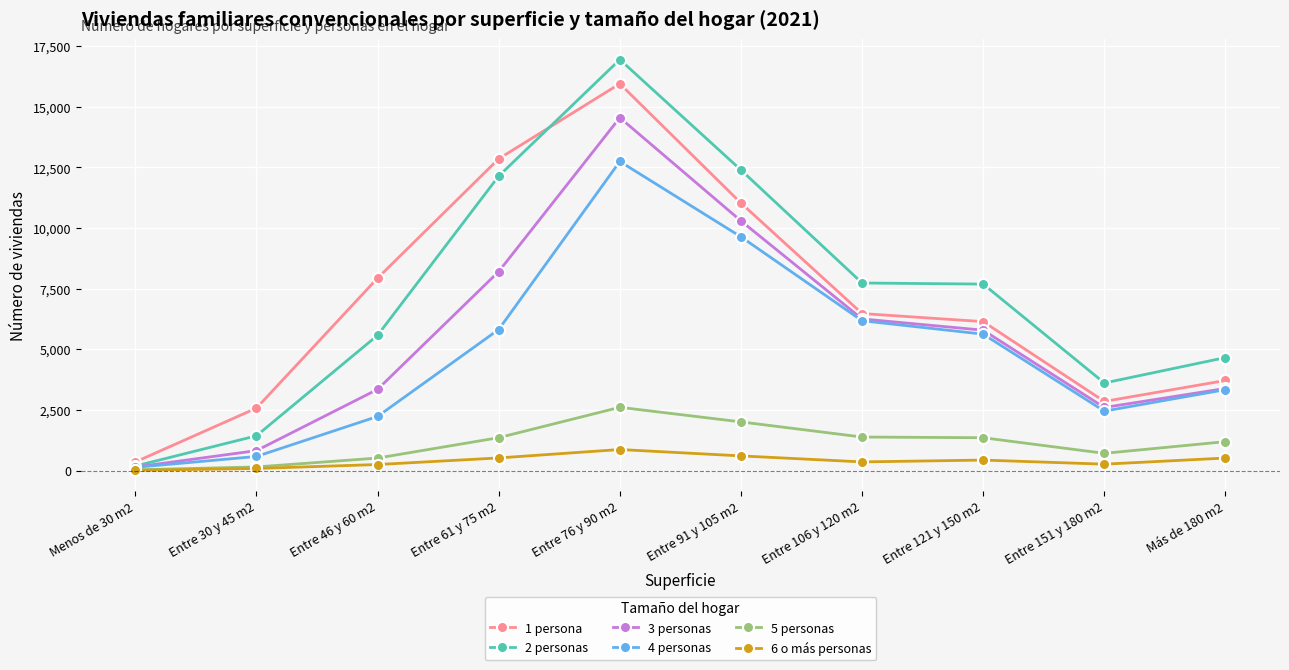

The value of 3 personas at Entre 121 y 150 m2 is 5788. True or false?

True